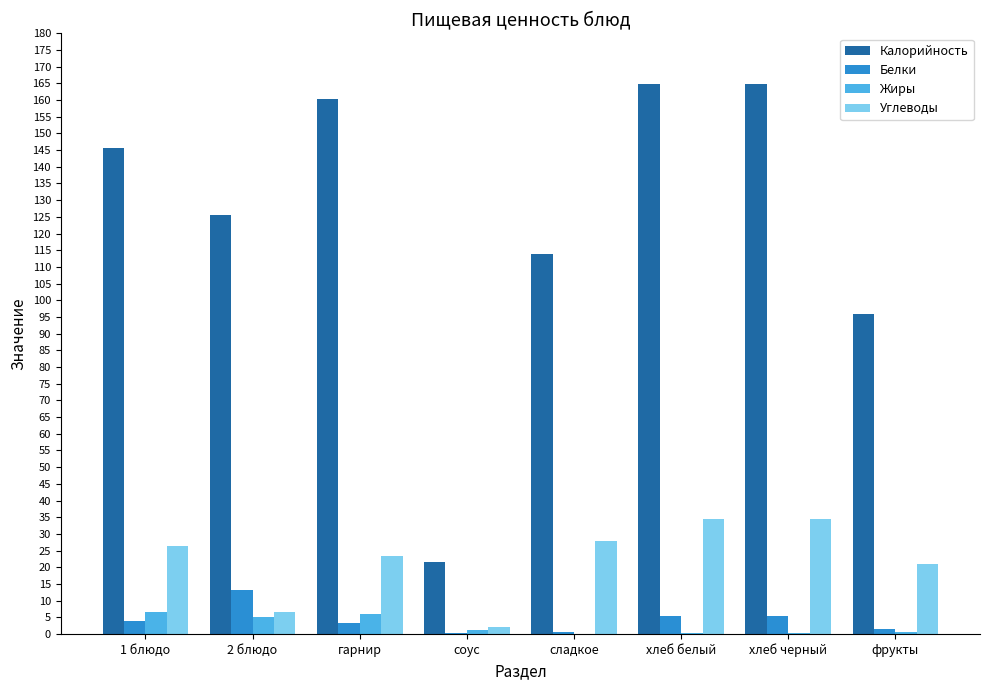

What is the highest value of the Углеводы series?

34.6